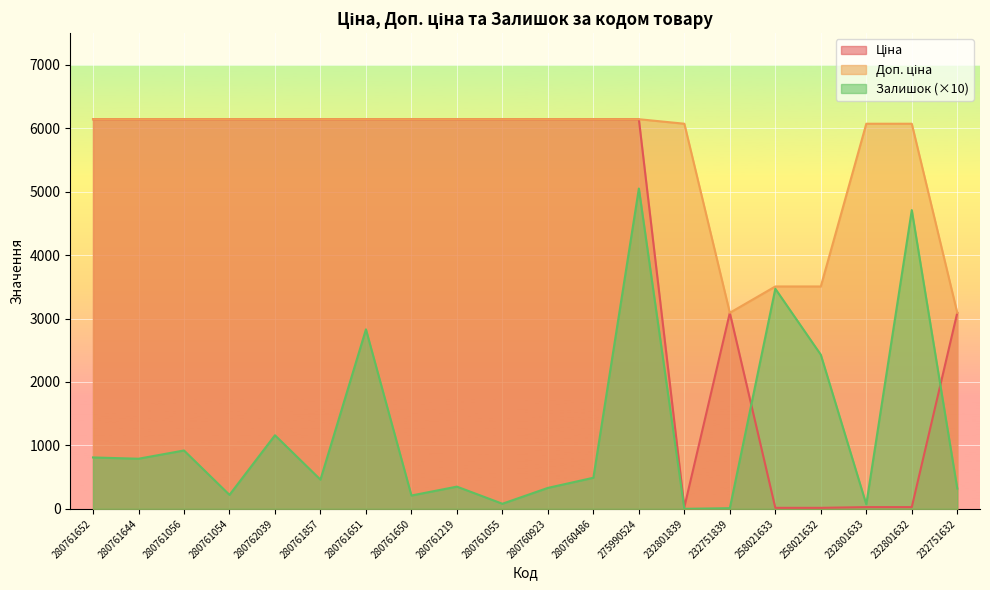

Rank the series at 275990524 from highest to lowest value.

Ціна, Доп. ціна, Залишок